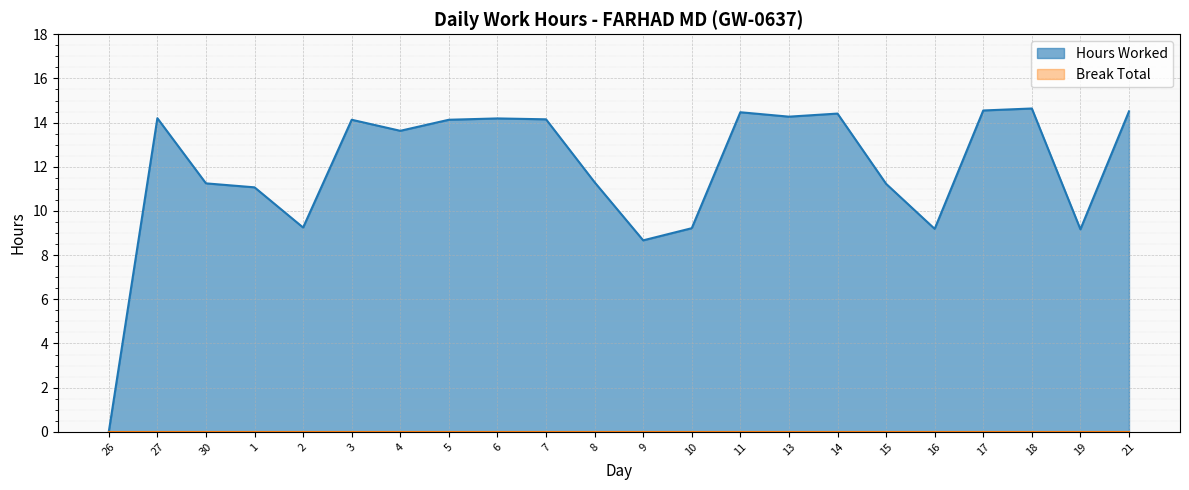

Which category has the highest value across all series?

18